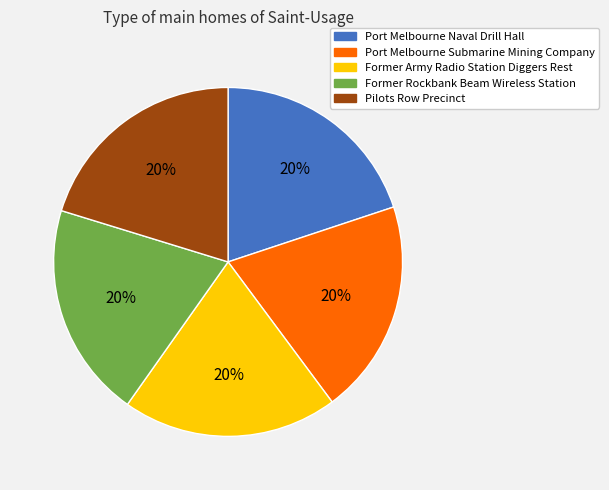

To the nearest percent, what portion does Port Melbourne Naval Drill Hall represent?

20%